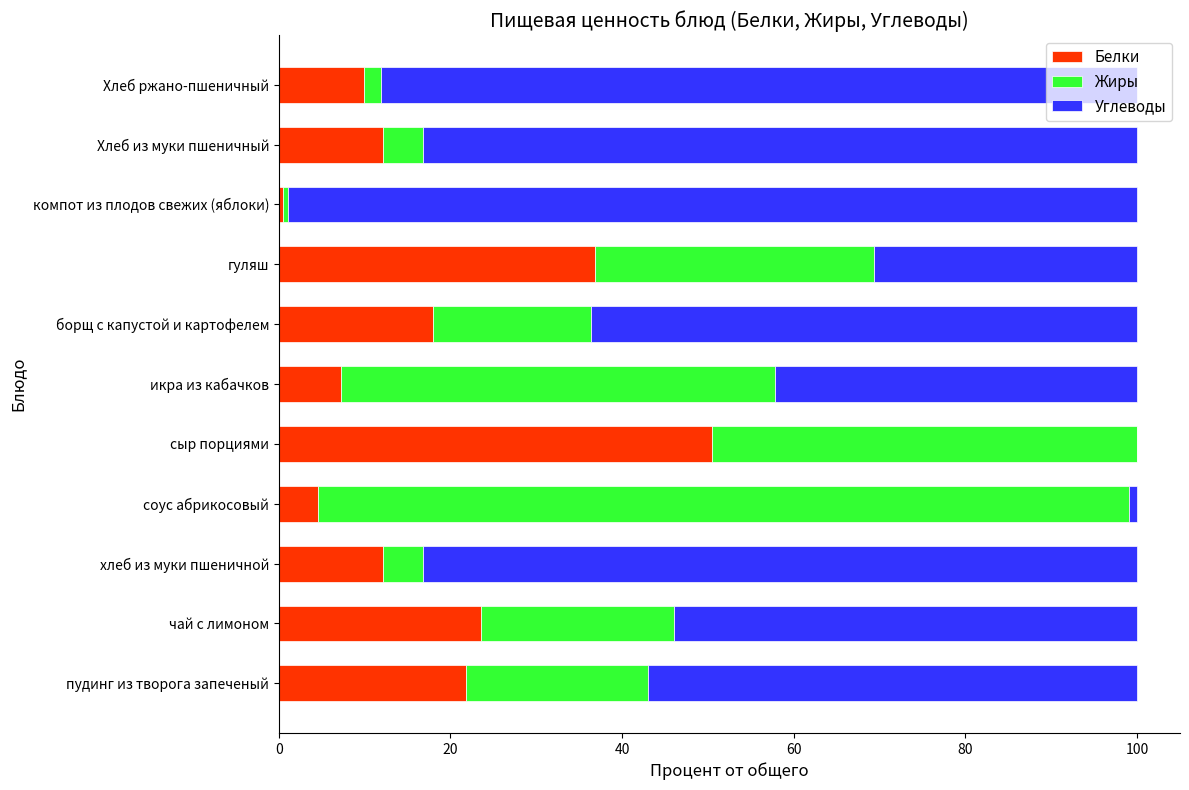

True or false: Белки has a value of 18.0 at борщ с капустой и картофелем.

True